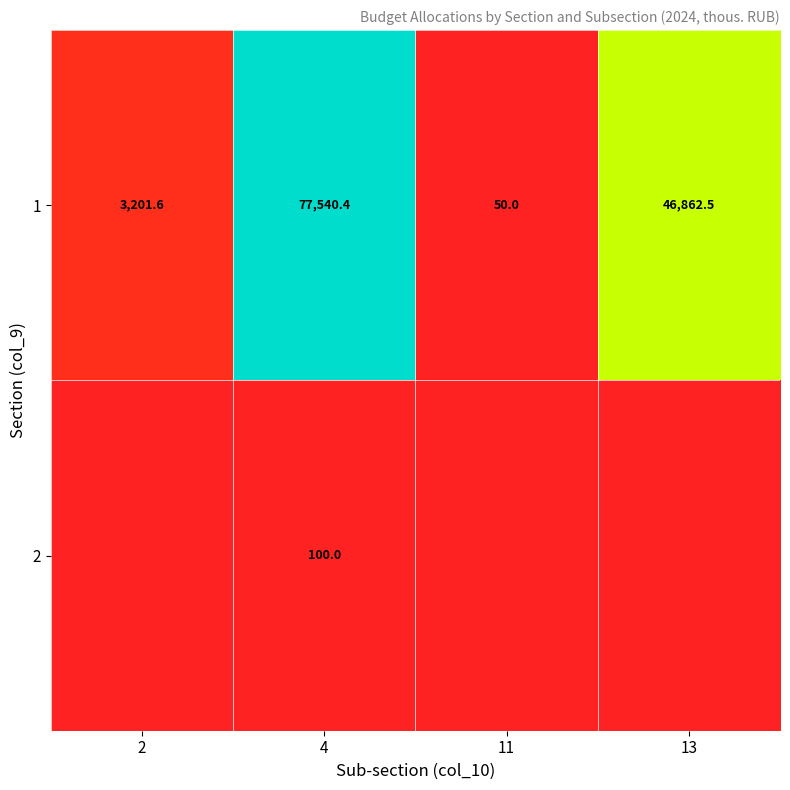

At how many categories does at least one series exceed 51439?

1